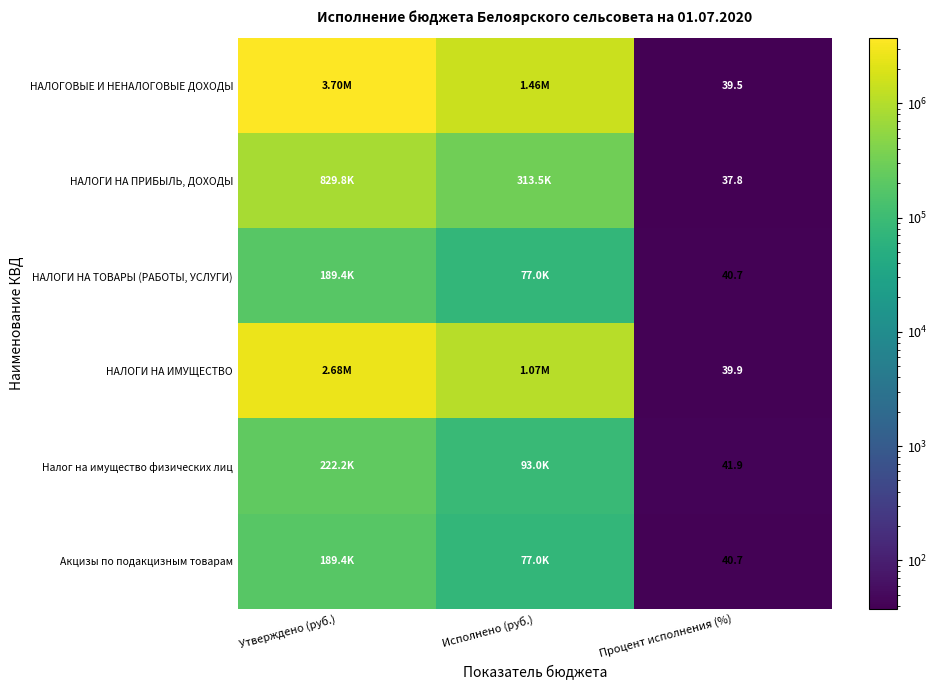

Which has a higher value, Утверждено (руб.) or Процент исполнения (%)?

Утверждено (руб.)